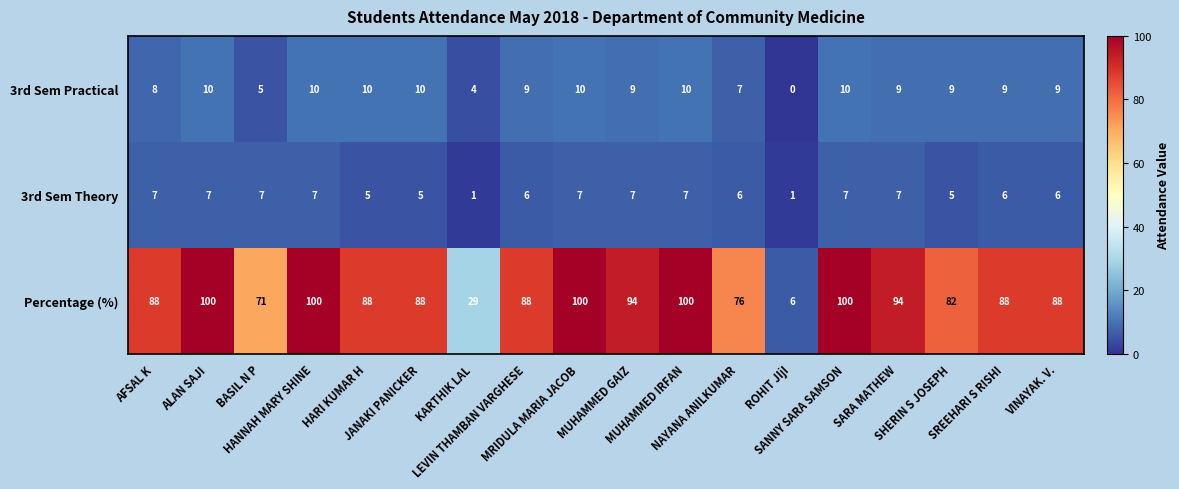

What is the average value of the 3rd Sem Theory series?

6